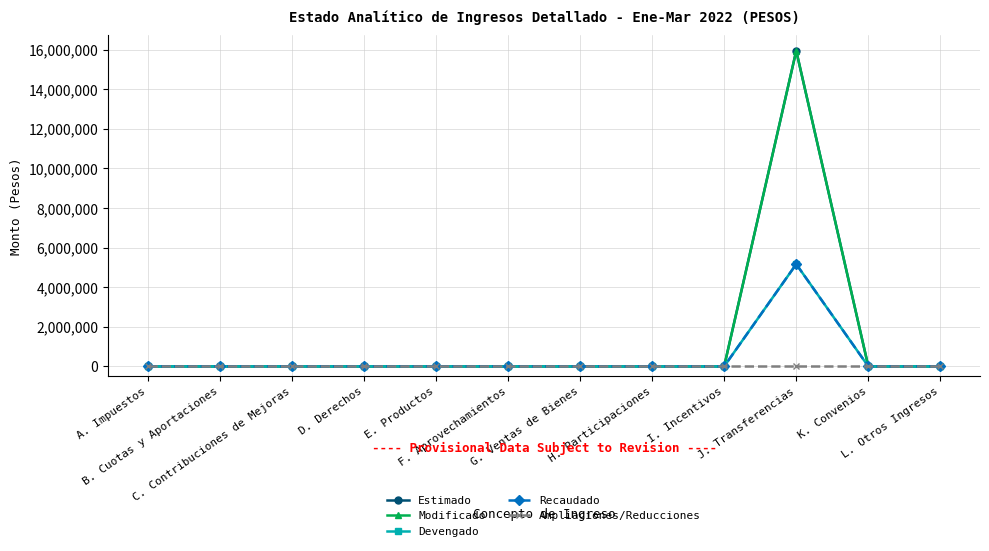

Reading left to right, list all the values displayed in this chart.

Estimado: 0	0	0	0	0	0	0	0	0	15946257	0	0
Modificado: 0	0	0	0	0	0	0	0	0	15946257	0	0
Devengado: 0	0	0	0	817	0	0	0	0	5165376	0	0
Recaudado: 0	0	0	0	817	0	0	0	0	5165376	0	0
Ampliaciones/Reducciones: 0	0	0	0	0	0	0	0	0	0	0	0